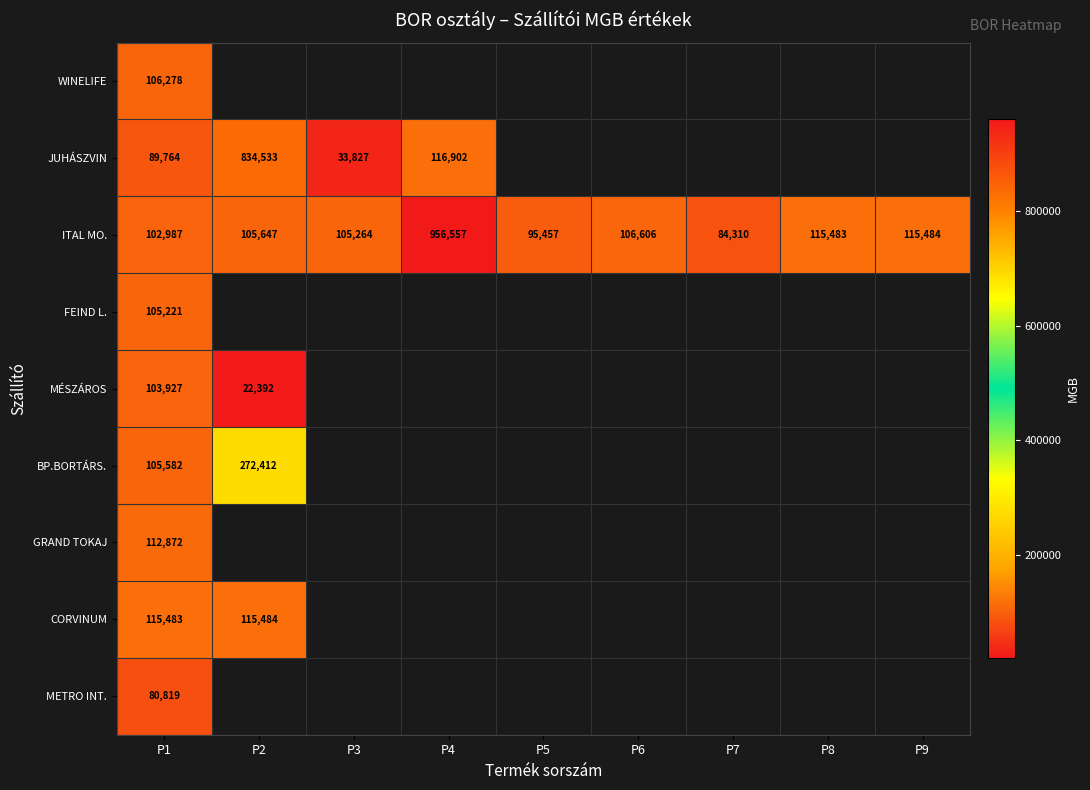

Is it true that MÉSZÁROS equals 145440 at P1?

False